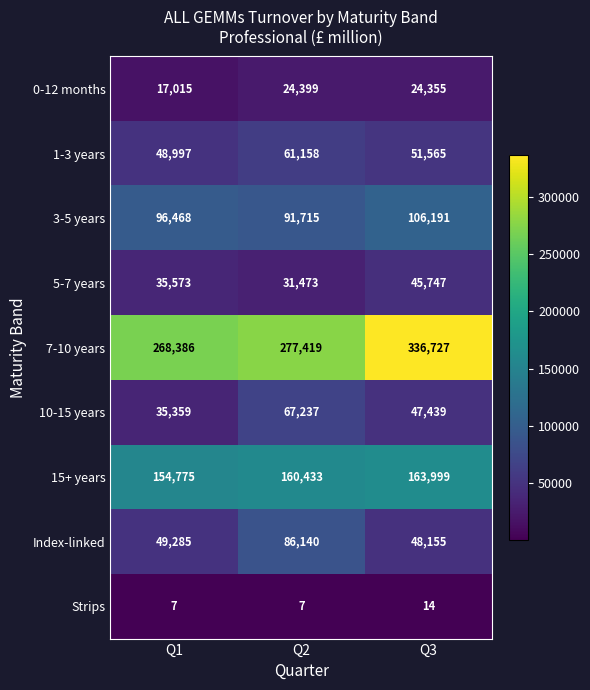

What is the smallest value displayed?

7